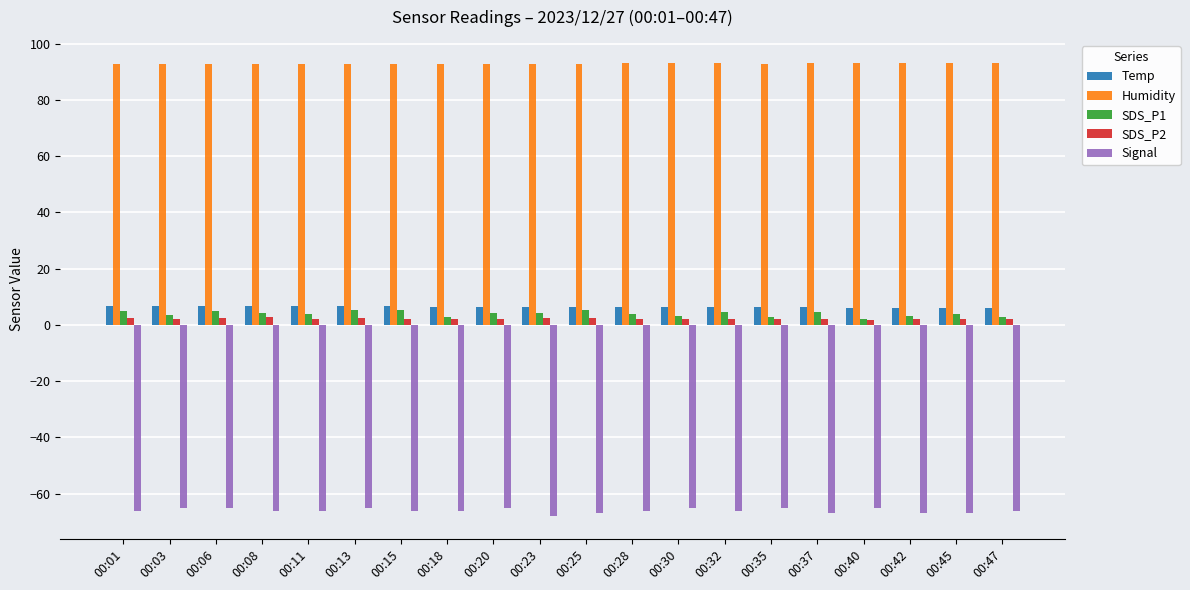

What is the sum of all SDS_P2 values?

44.8